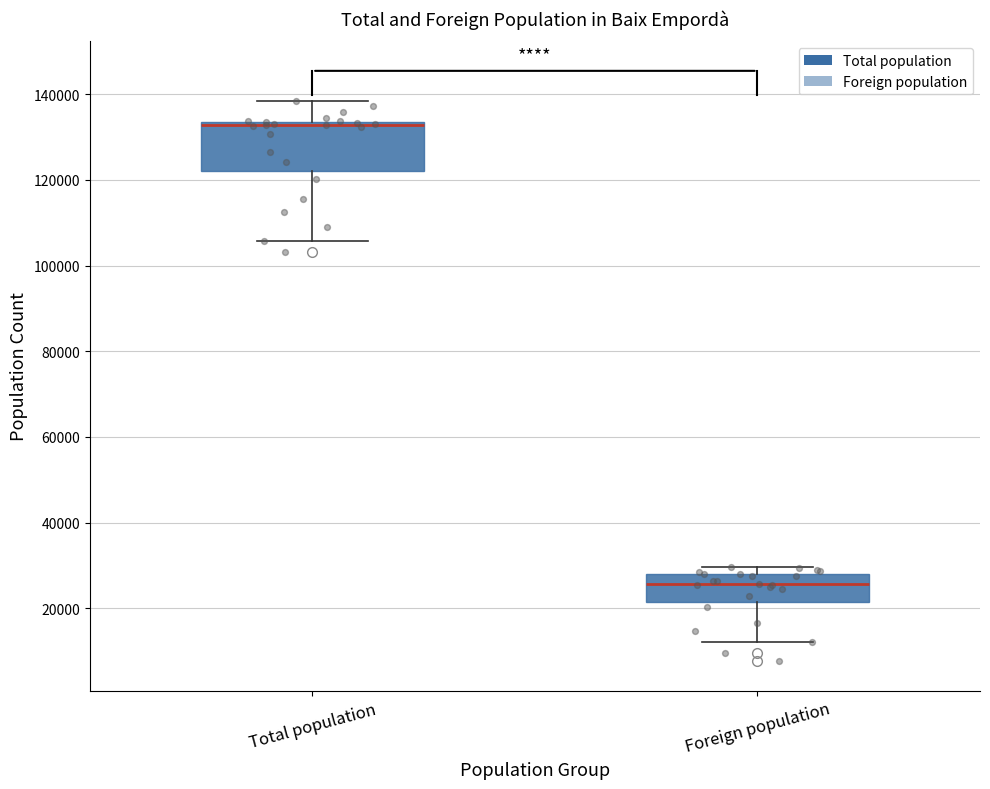

Reading left to right, read every box against the y-axis: the position of its median line, the range the box covers, and the ends of its whiskers. The values are not printed on the chart, so give them approximately, as read against the axis.

Total population: median 132000, box 122000 to 134000, whiskers 106000 to 138000
Foreign population: median 26000, box 22000 to 28000, whiskers 12000 to 30000